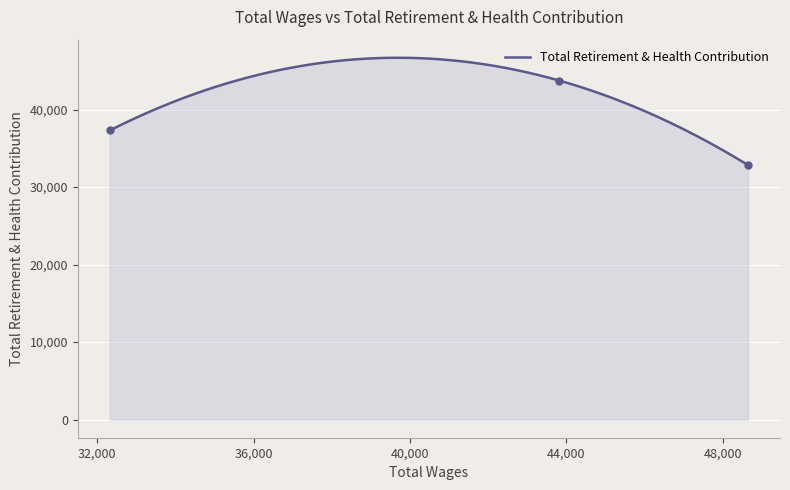

What is the ratio of the value at 43818.0 to the value at 48653.0?

1.3